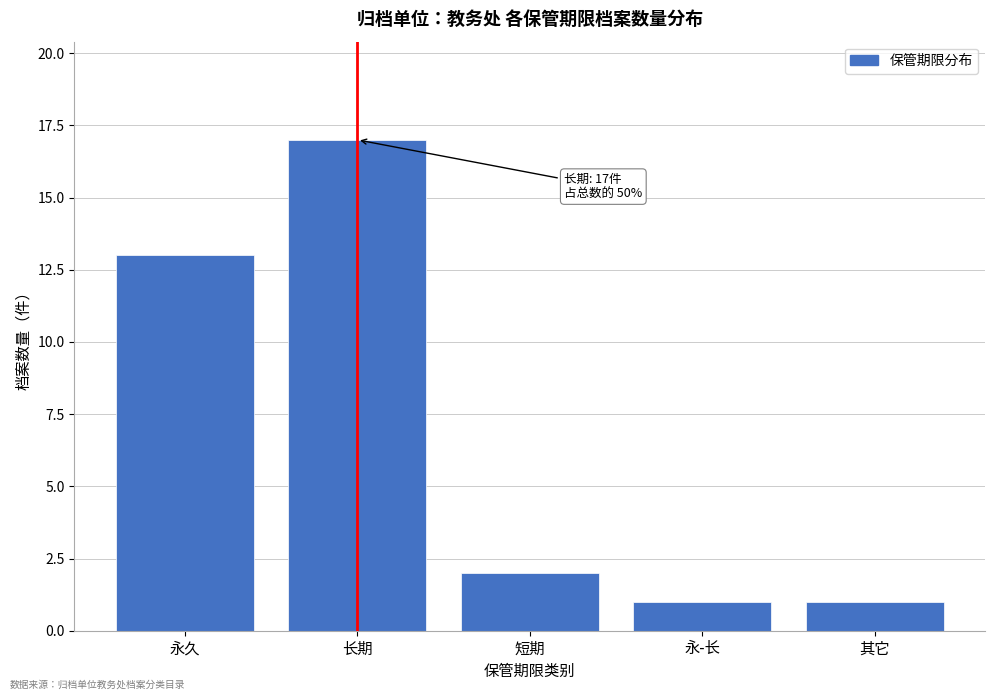

Reading left to right, what are all the values shown in this chart?

永久=13	长期=17	短期=2	永-长=1	其它=1